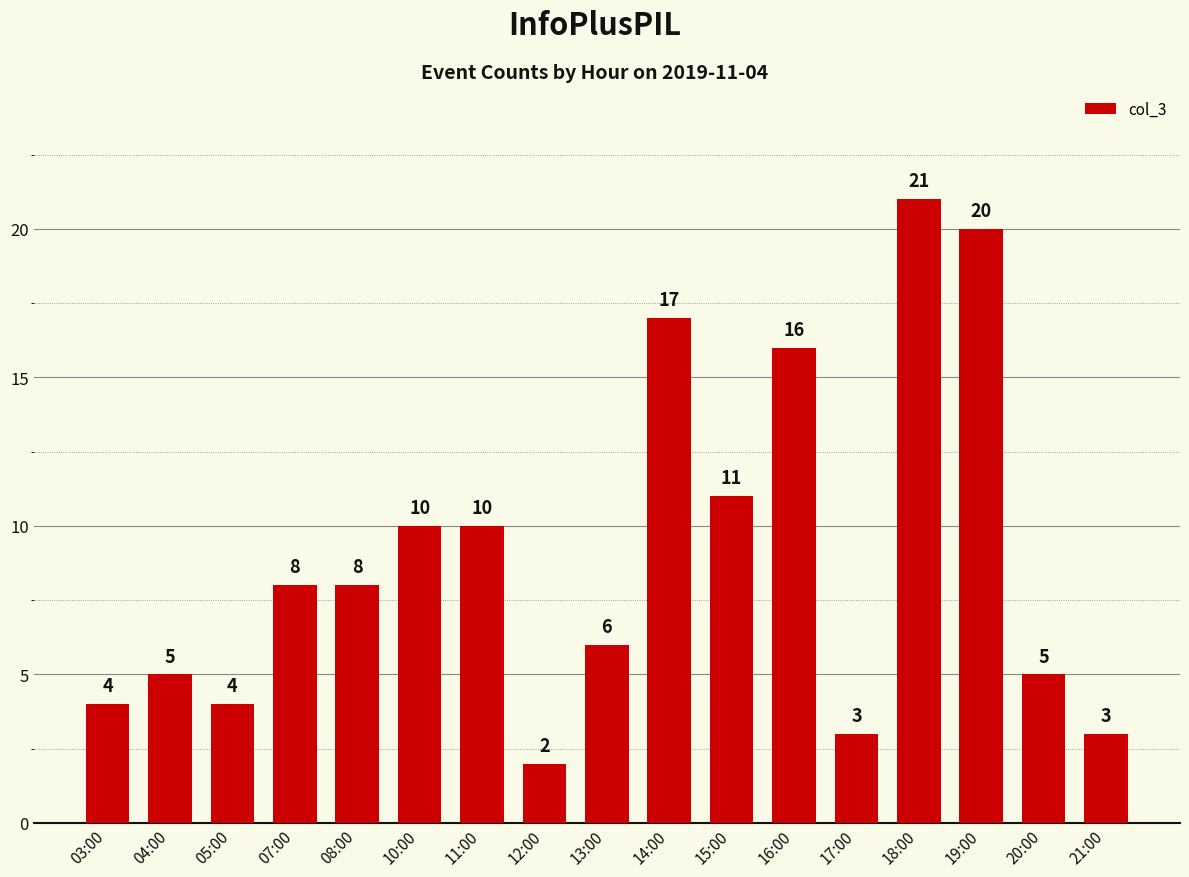

Approximately how many times larger is the value at 12:00 compared to 03:00?

0.5